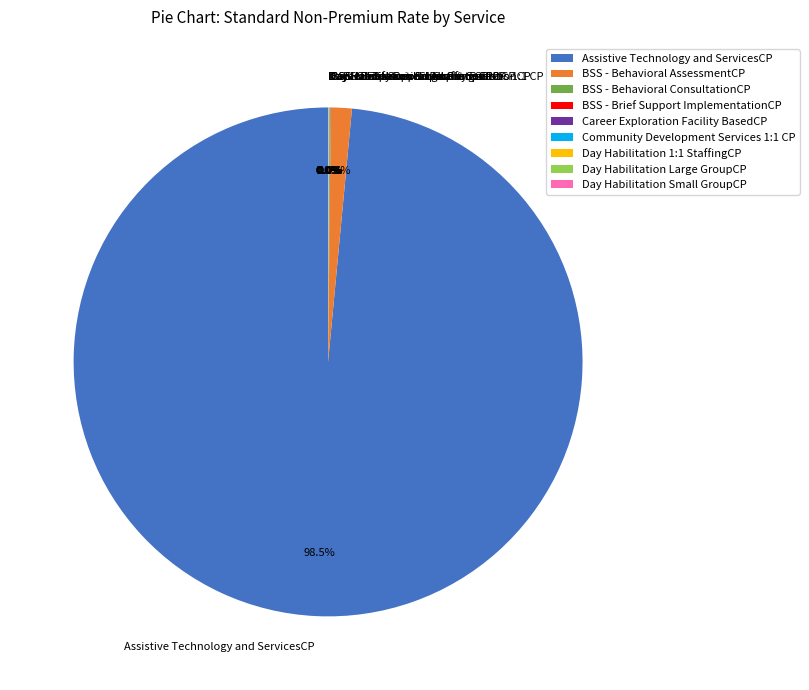

Which category accounts for the majority?

Assistive Technology and ServicesCP